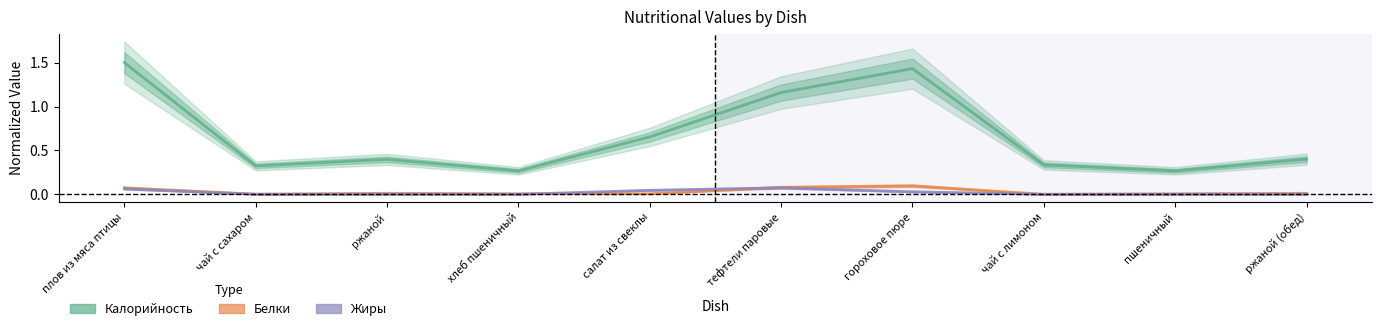

Is this an area chart (filled region under the line)?

No